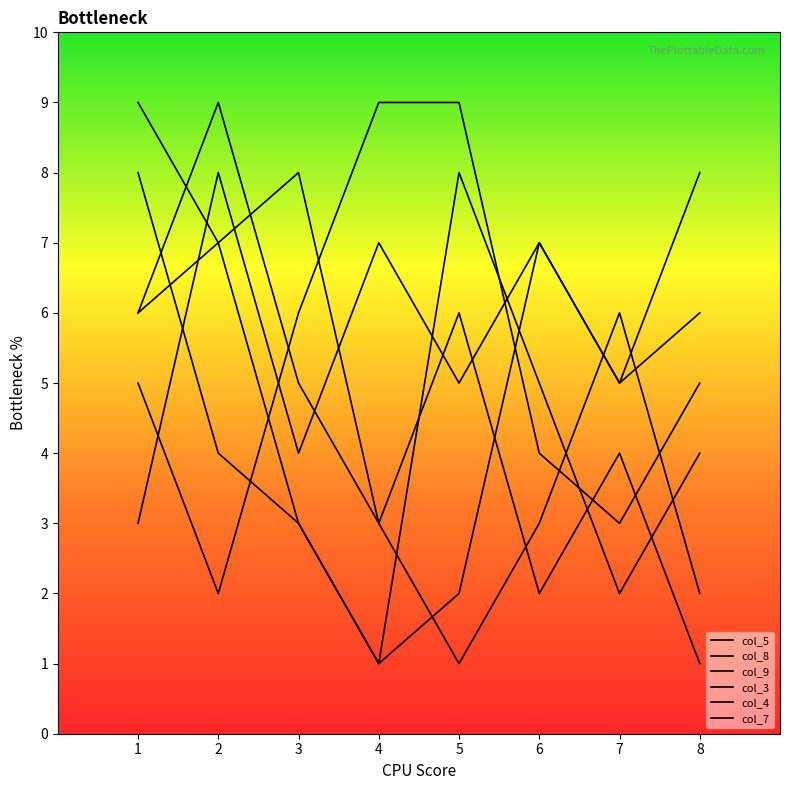

In col_3, how many points are lower than both neighbors (excluding endpoints)?

2